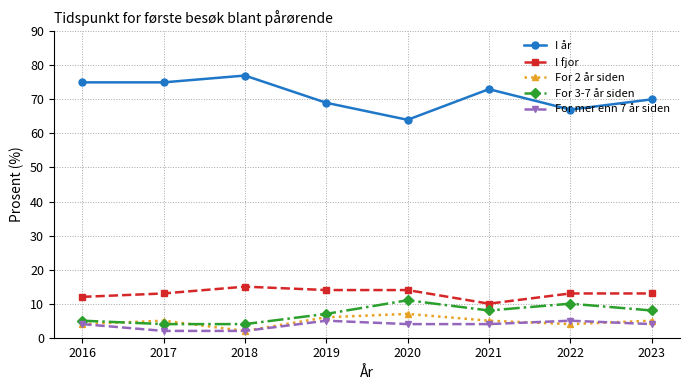

What is the spread (max minus min) of values at 2016?

71